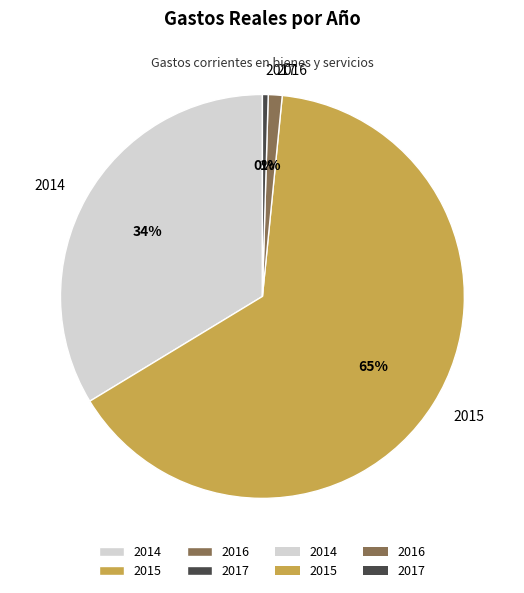

Rank the categories by value from lowest to highest.

2017, 2016, 2014, 2015